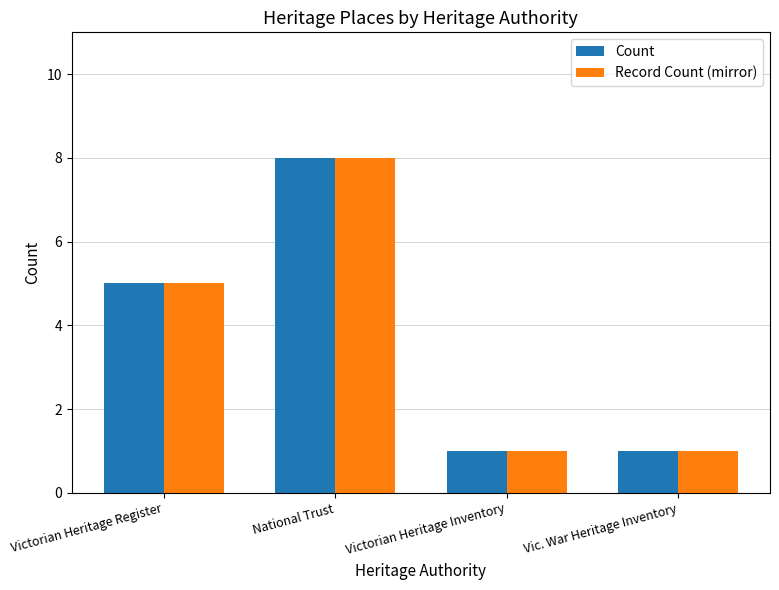

What position from the right is Vic. War Heritage Inventory?

1